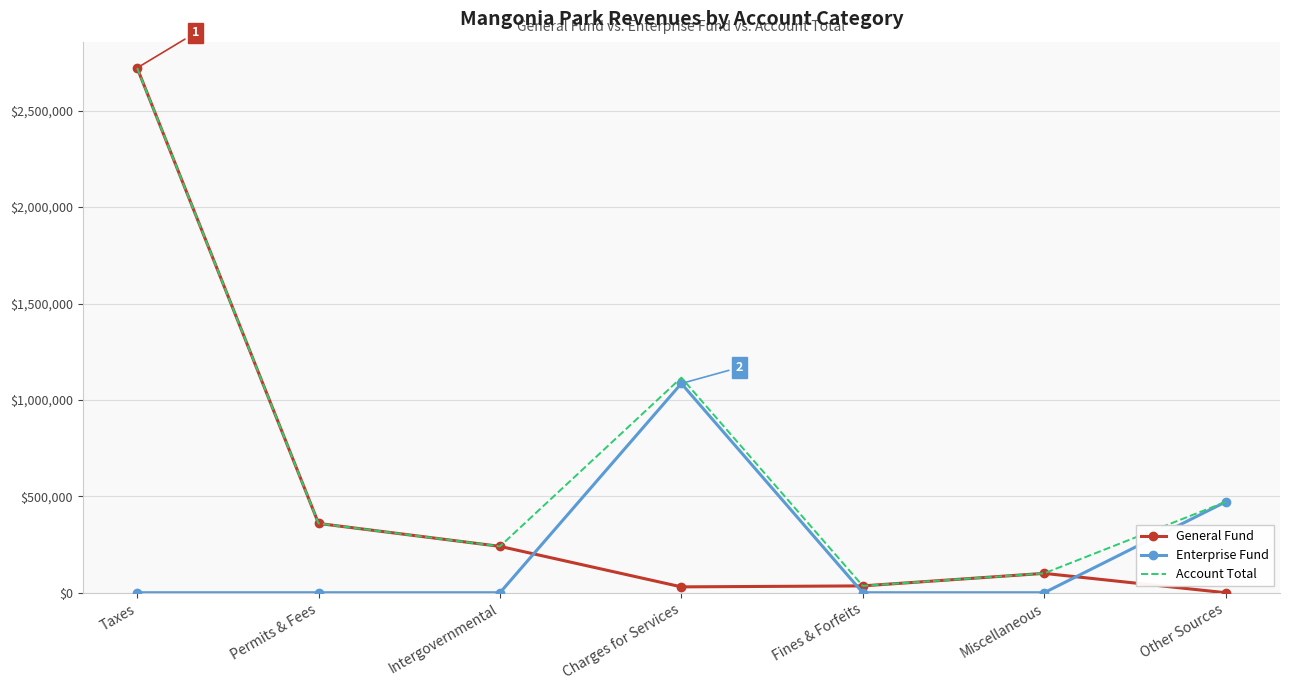

Rank the categories by Account Total value from highest to lowest.

Taxes, Charges for Services, Other Sources, Permits & Fees, Intergovernmental, Miscellaneous, Fines & Forfeits